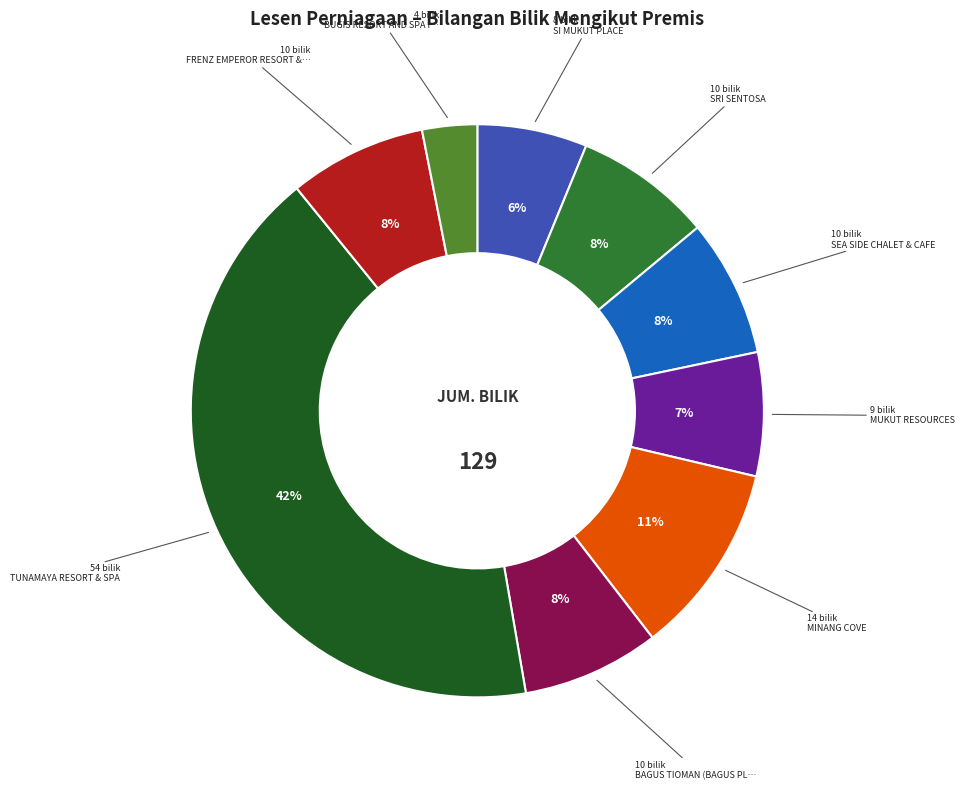

Does any single category account for the majority?

No